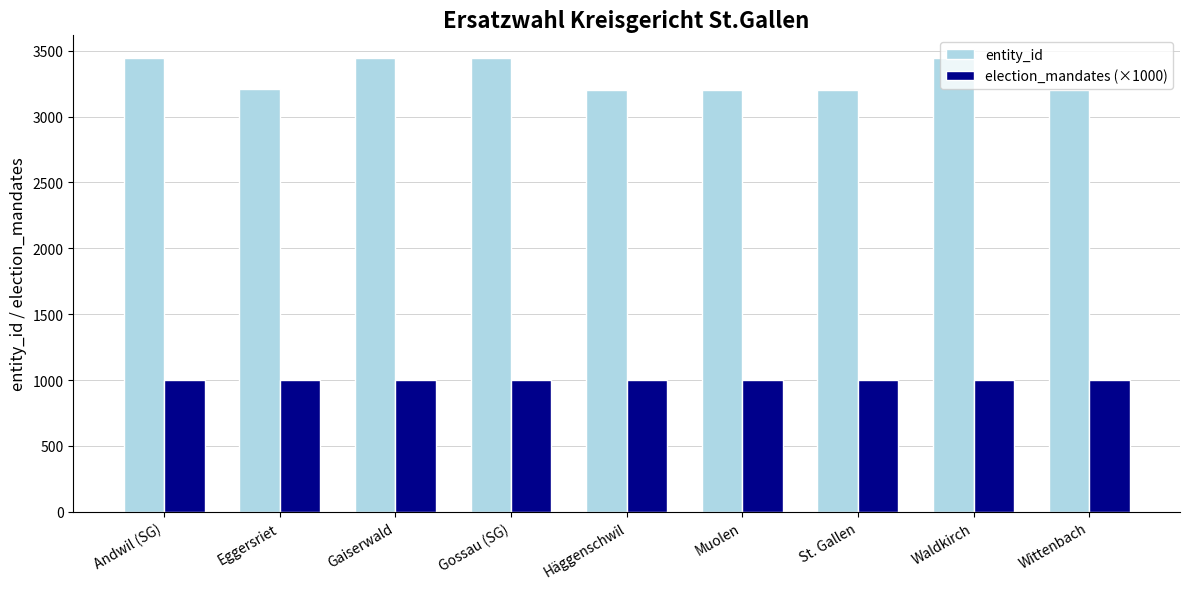

List the series in order of their overall mean, lowest first.

election_mandates (×1000), entity_id